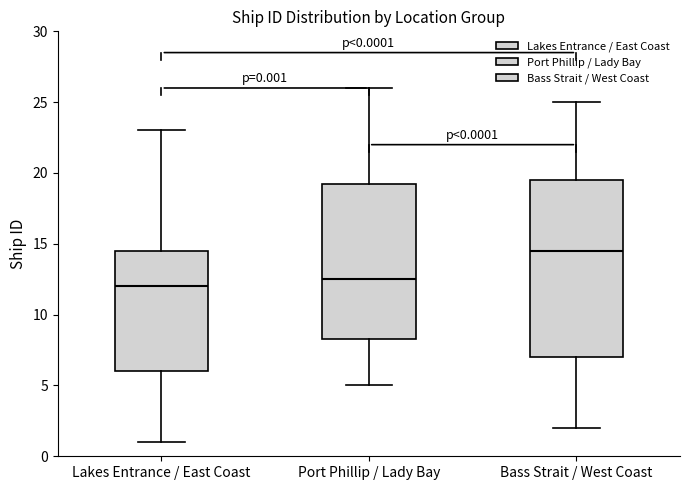

Which box's median line is the lowest?

Lakes Entrance / East Coast